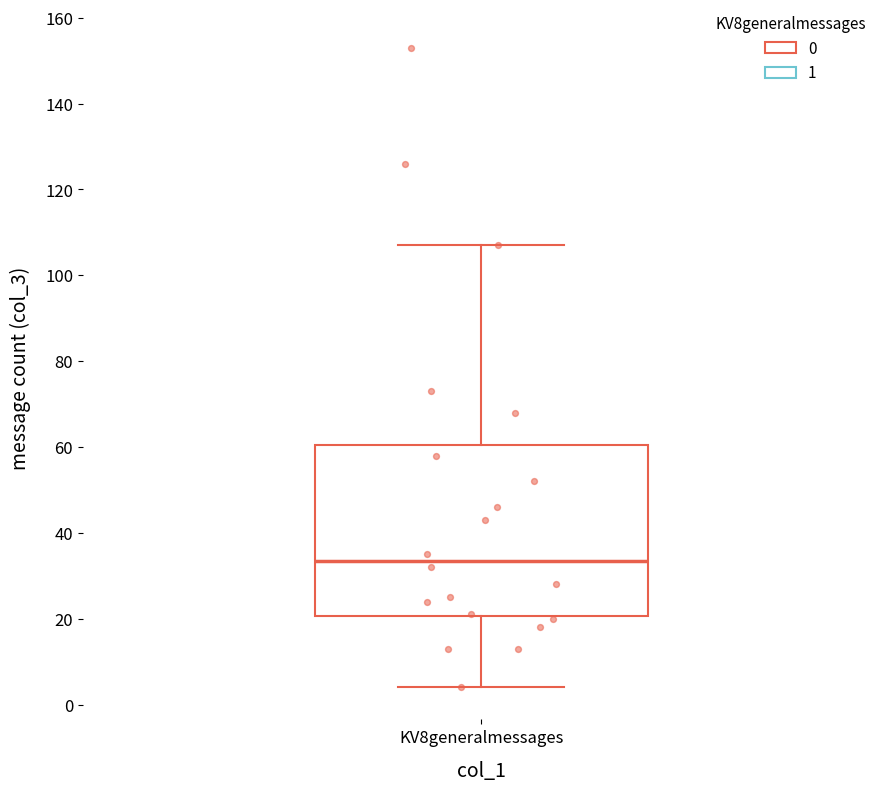

Where is the upper edge of the box for KV8generalmessages on the y-axis? The values are not printed on the chart, so give them approximately, as read against the axis.

60